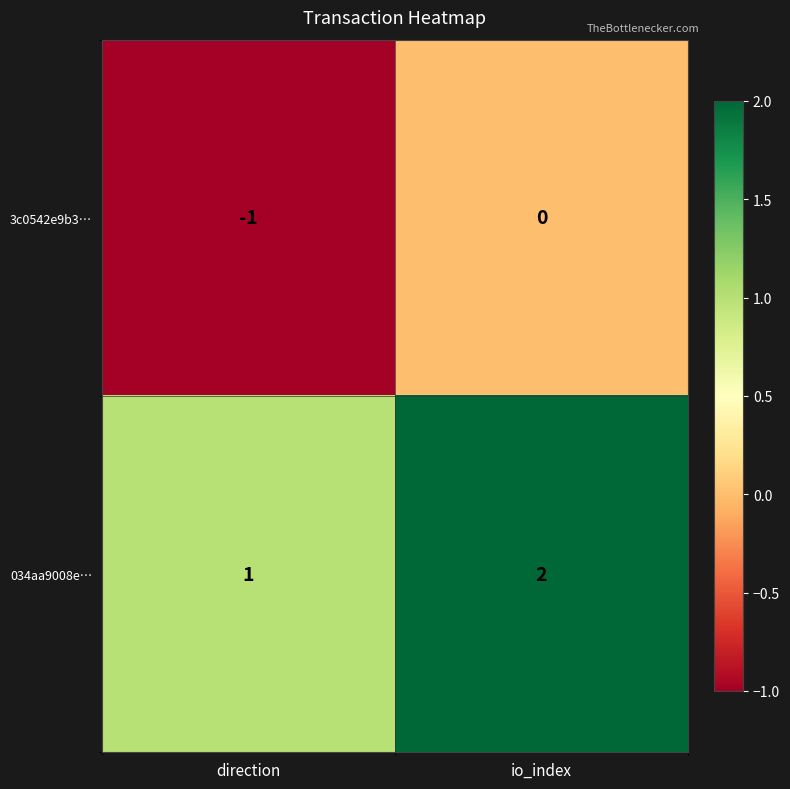

List the series in order of their peak value, lowest first.

3c0542e9b3…, 034aa9008e…